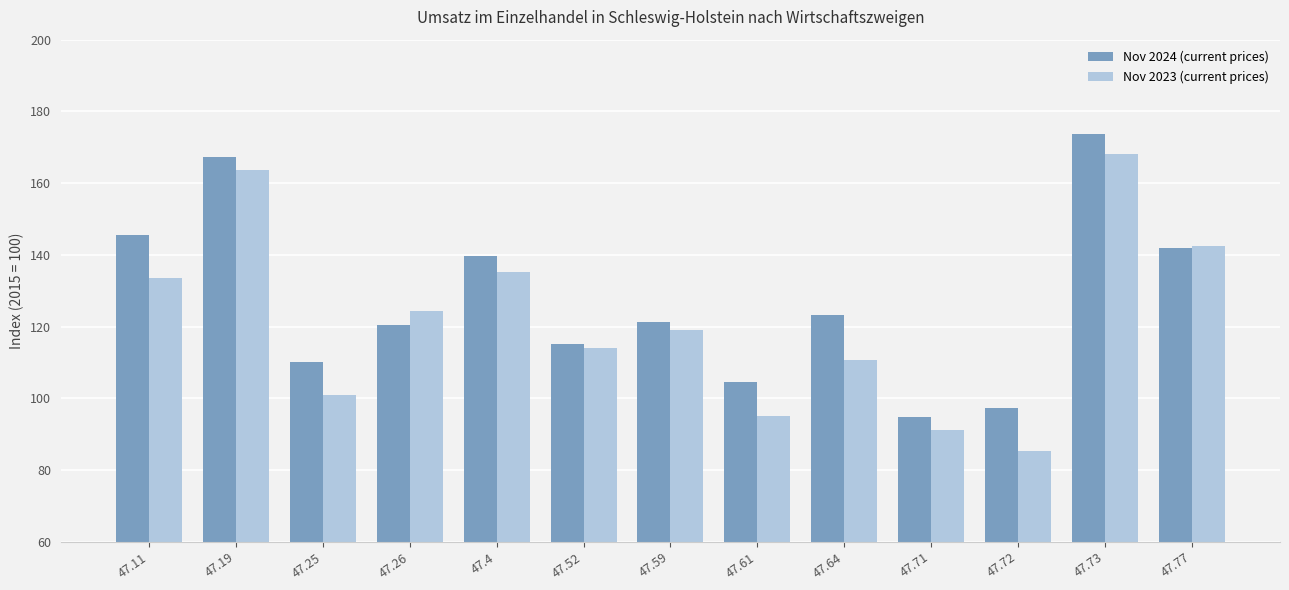

Which series has the widest spread of values?

Nov 2023 (current prices)